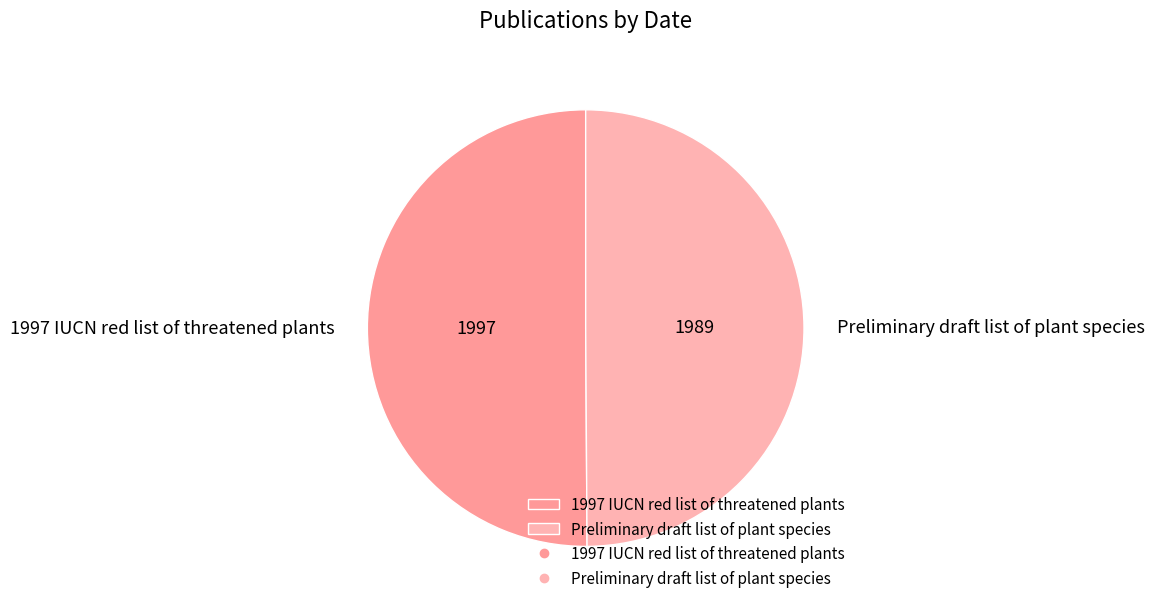

Combined, do 1997 IUCN red list of threatened plants and Preliminary draft list of plant species account for over 50%?

Yes